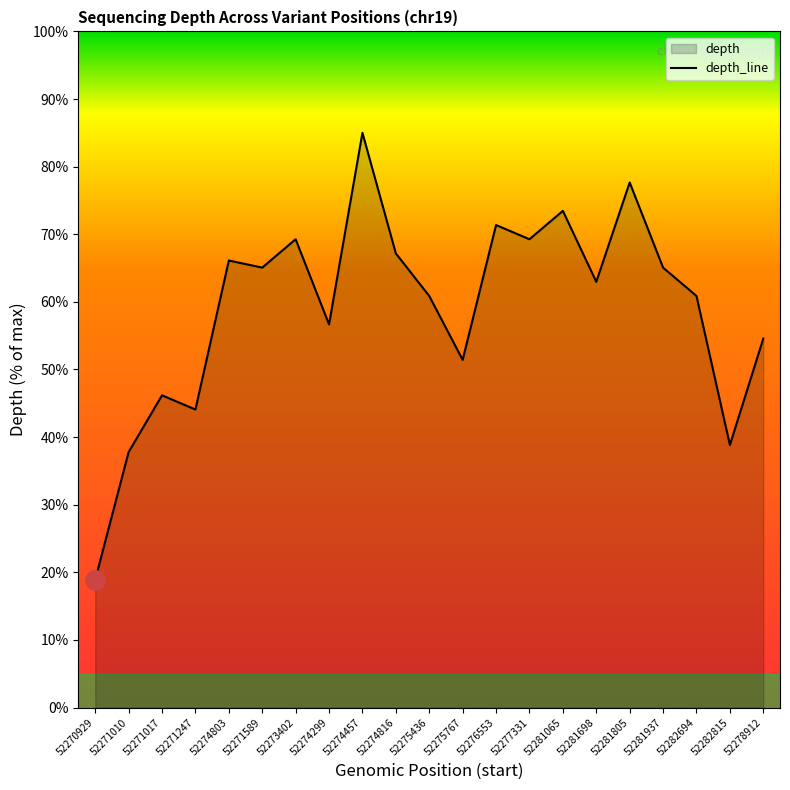

How many series are shown in this chart?

1